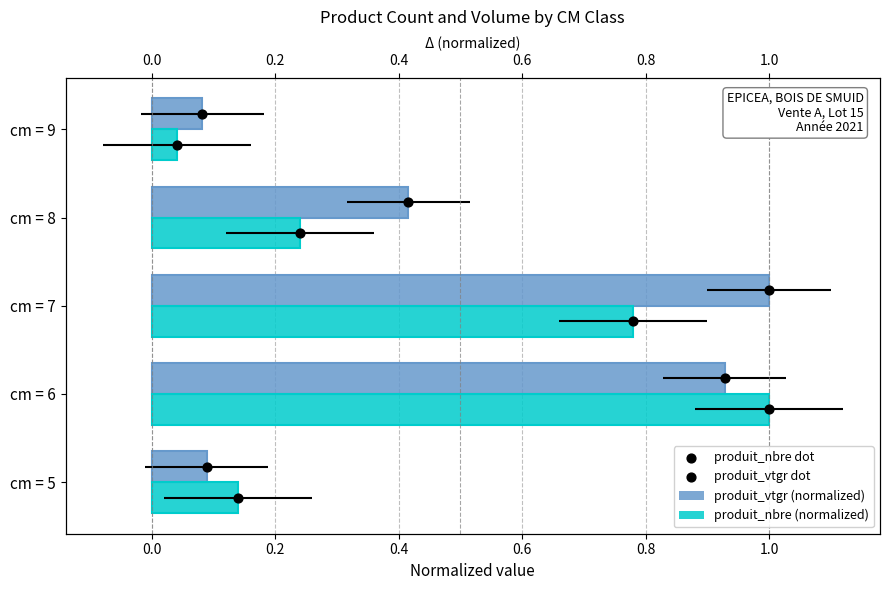

What is the total value across all series at −0.2?

0.2